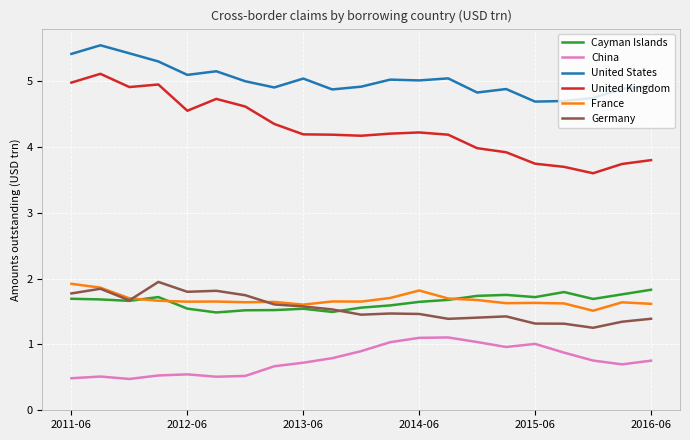

Which series has the largest total across all categories?

United States